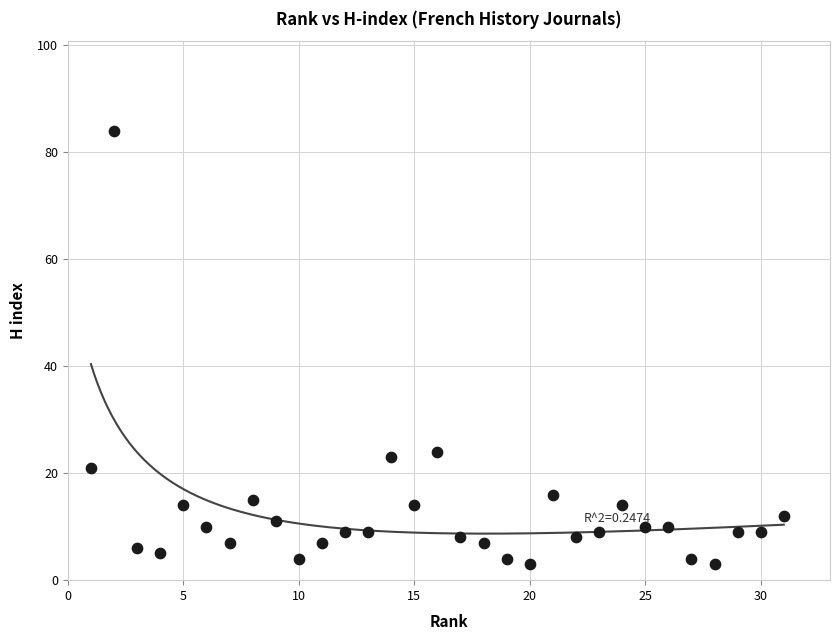

What is the range of X values (max minus min)?

30